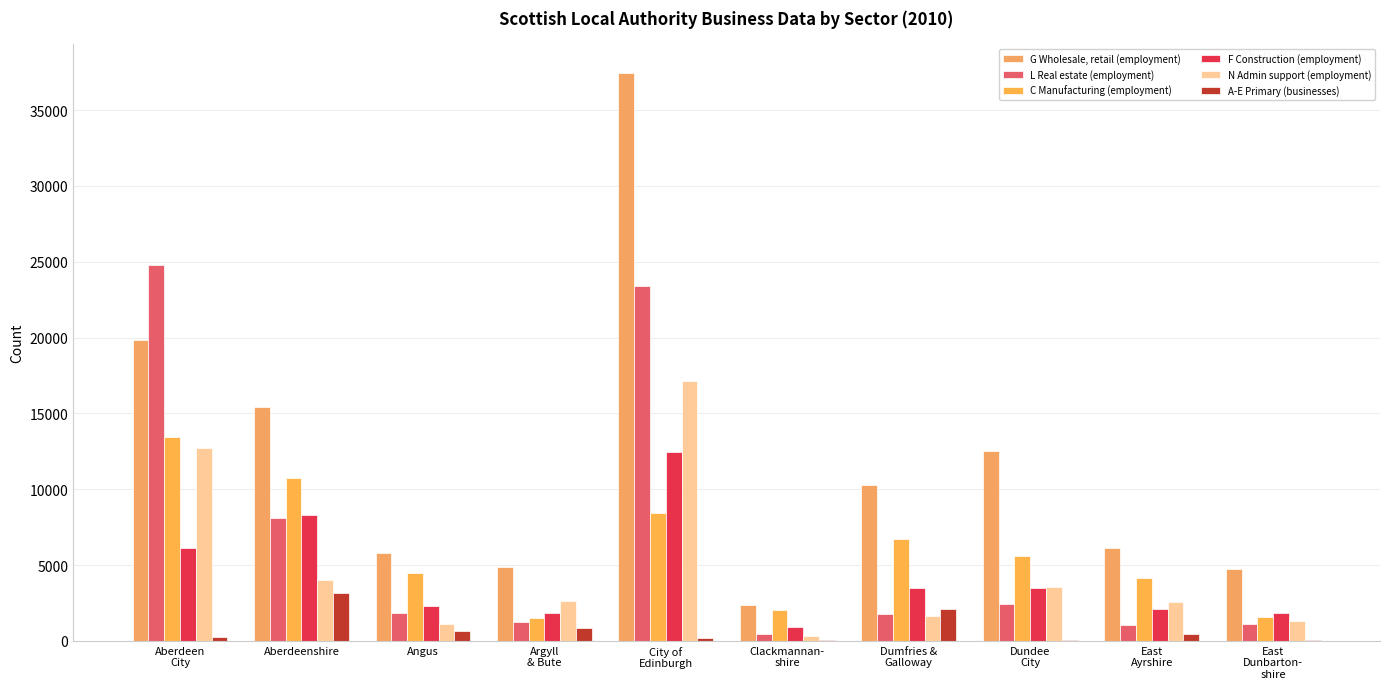

Is the value of F Construction (employment) at Dumfries &
Galloway greater than the value of L Real estate (employment) at Angus?

Yes